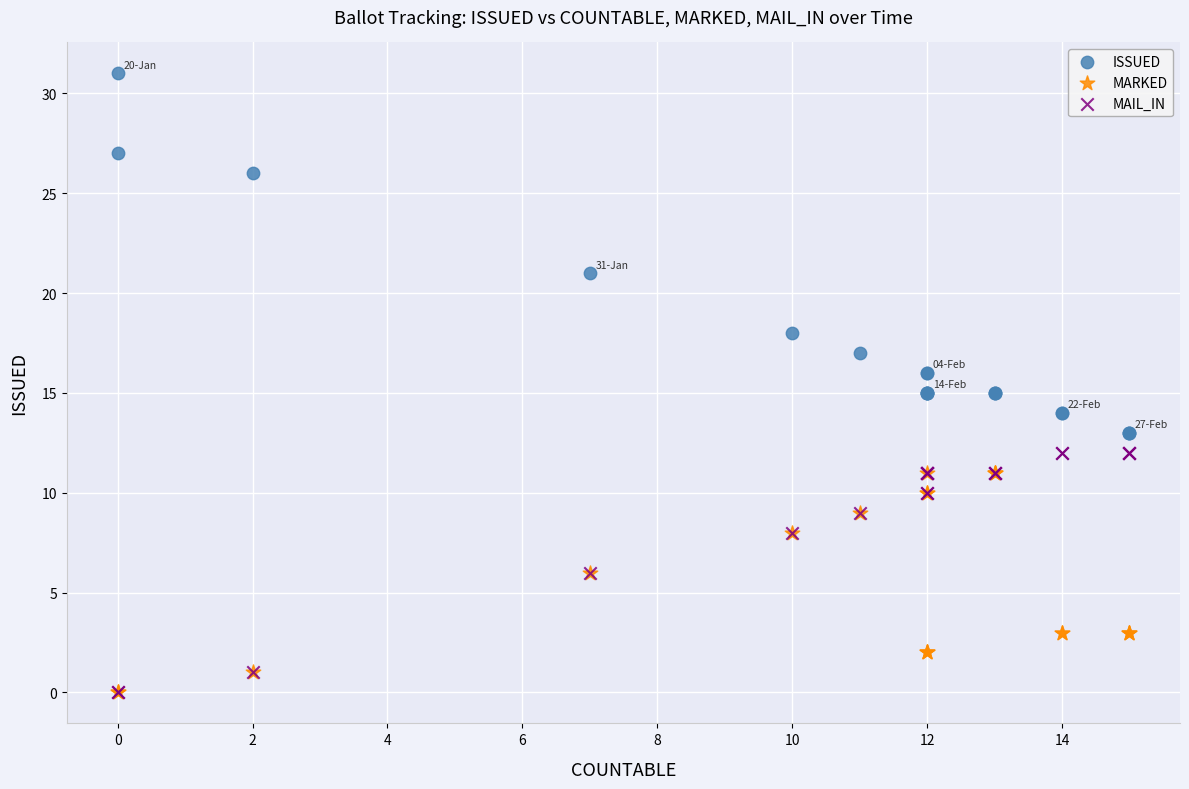

In the ISSUED series, what Y value is closest to 22?

21